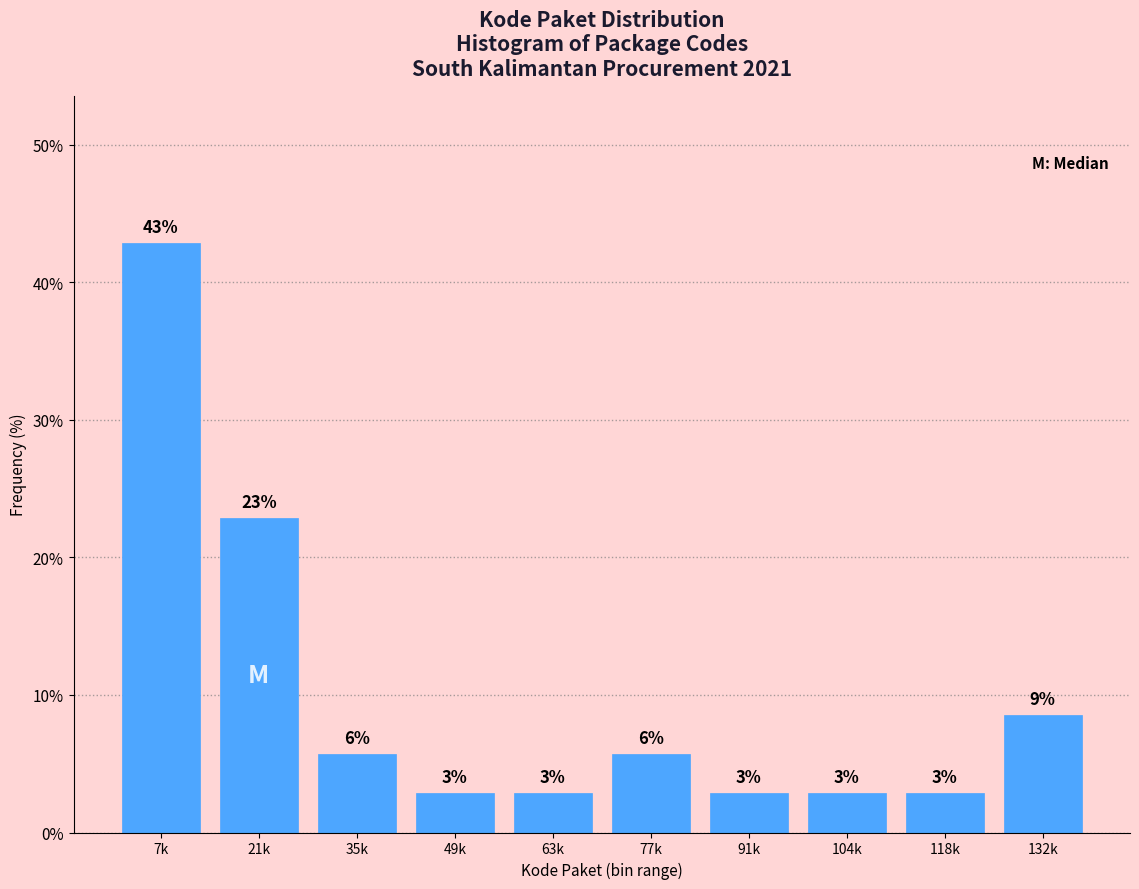

How many bars are there in total?

10